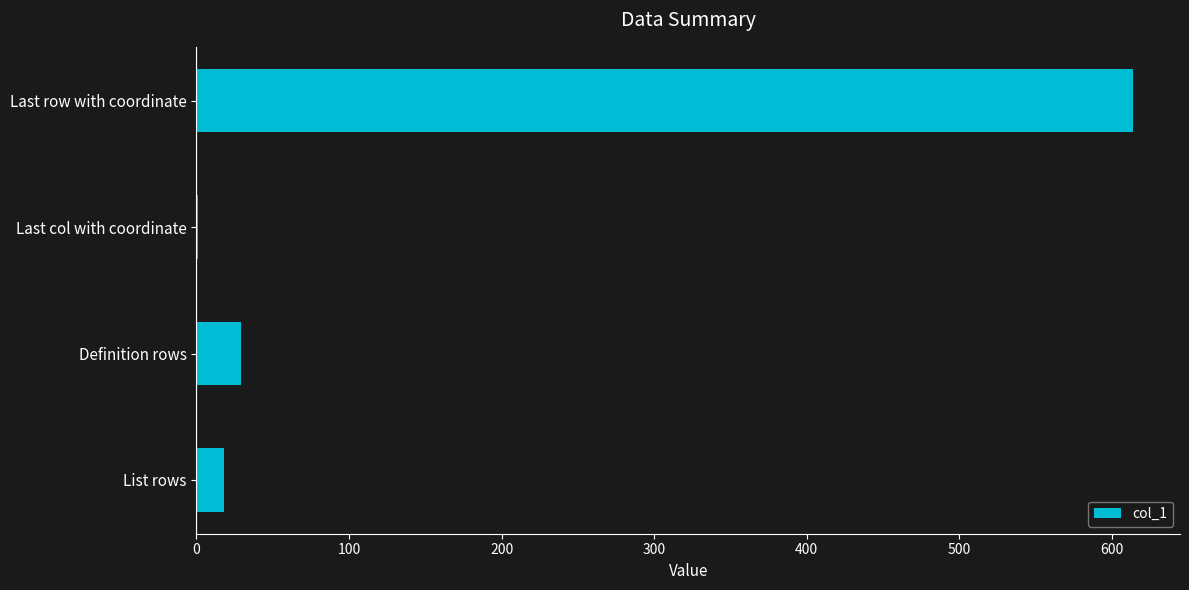

Read the value at Last row with coordinate, to the nearest 100.

600